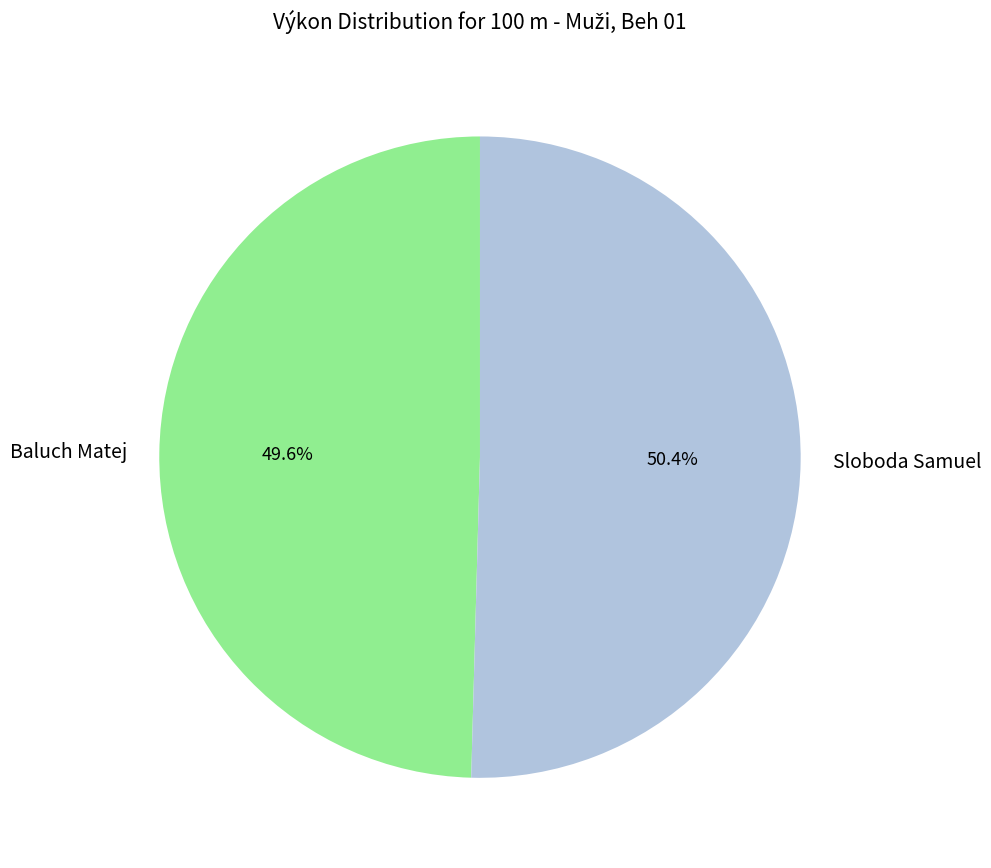

The Baluch Matej slice represents 50% of the pie. True or false?

True